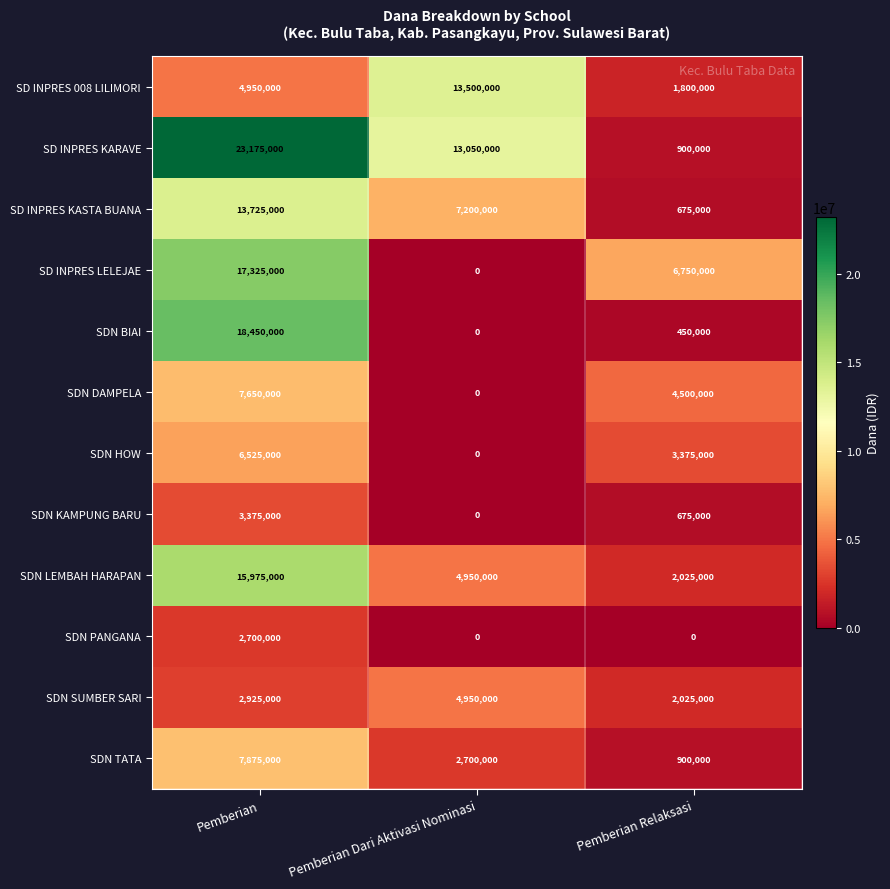

What is the total value across all series at Pemberian?

124650000